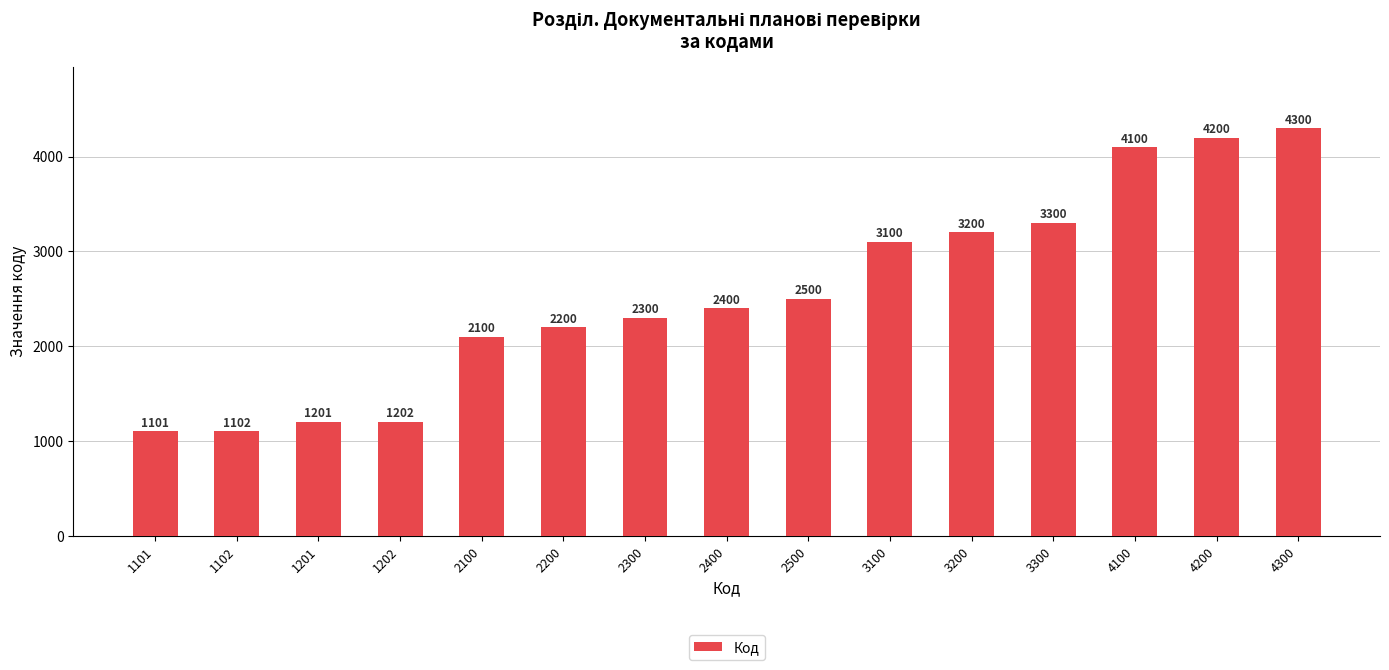

Is it true that the value at 2200 is 2200?

True